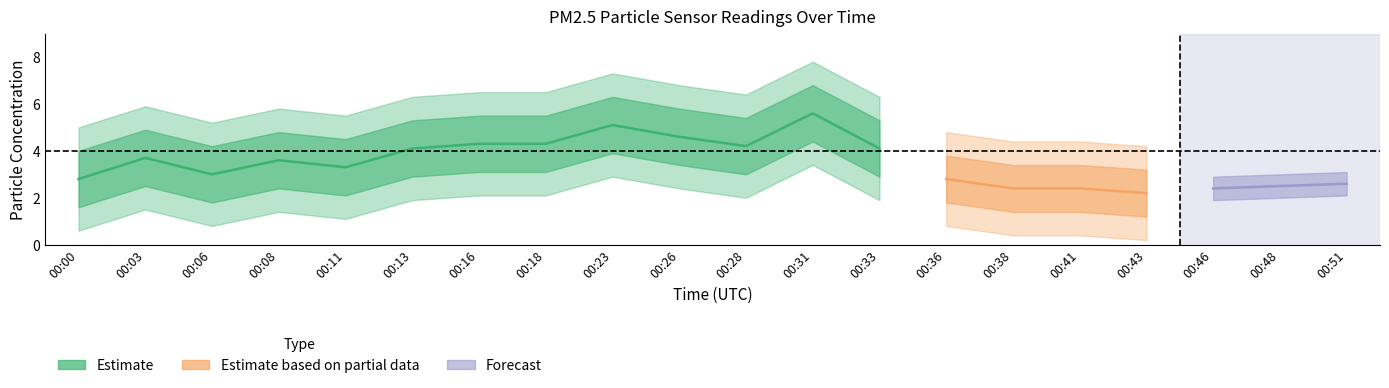

What is the highest value of the P1 series?

5.6